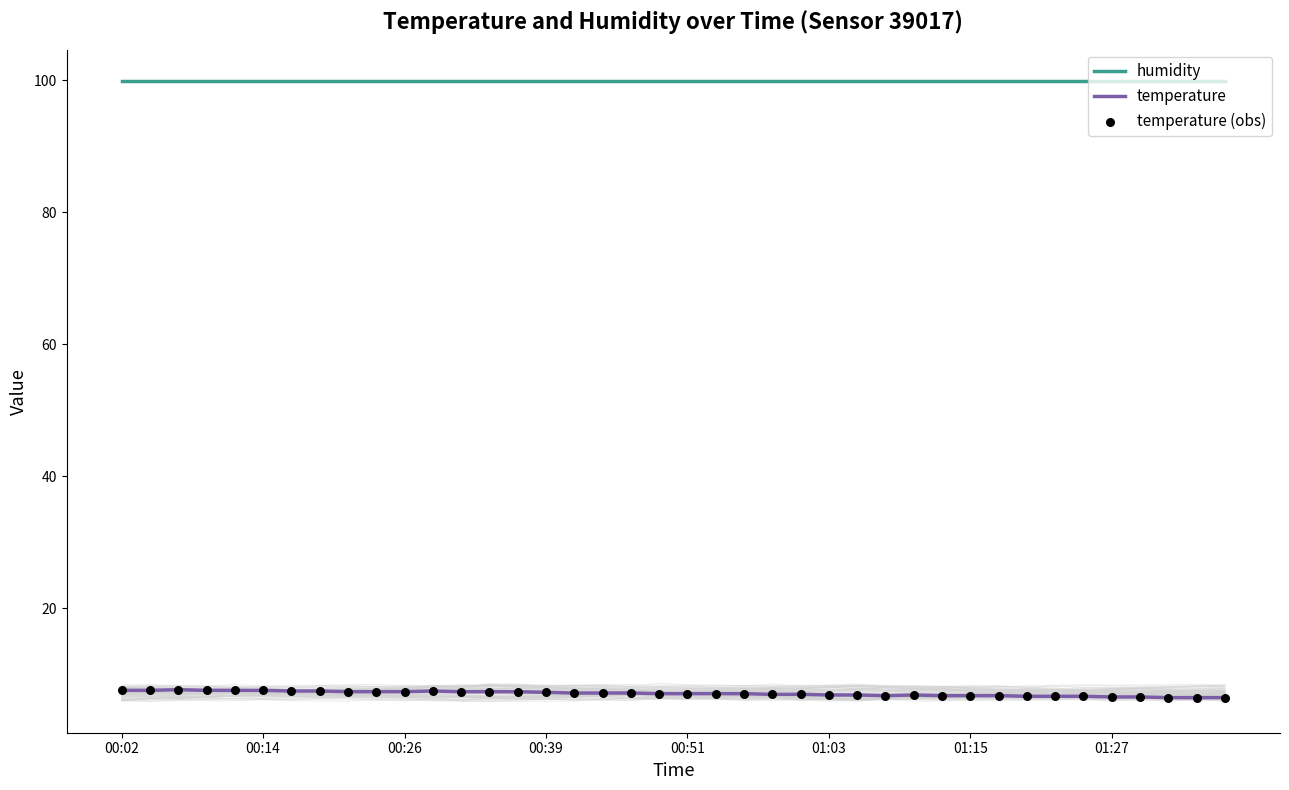

At how many categories does at least one series exceed 39?

40